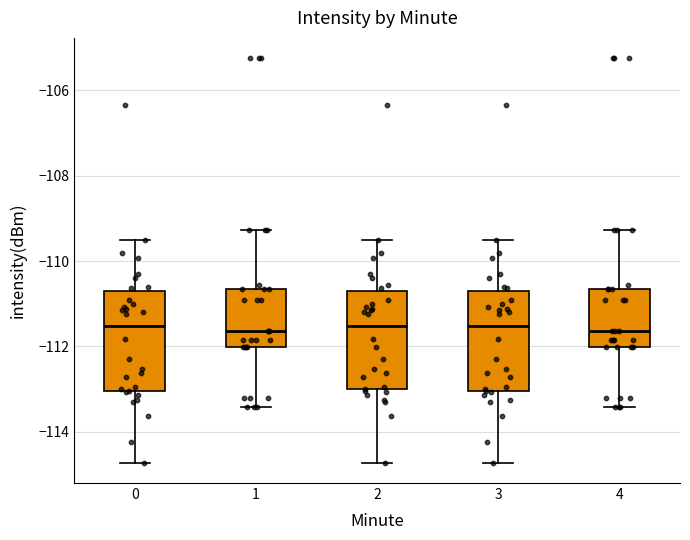

Reading left to right, read every box against the y-axis: the position of its median line, the range the box covers, and the ends of its whiskers. The values are not printed on the chart, so give them approximately, as read against the axis.

0: median -111.6, box -113.0 to -110.8, whiskers -114.8 to -109.6
1: median -111.6, box -112.0 to -110.6, whiskers -113.4 to -109.2
2: median -111.6, box -113.0 to -110.8, whiskers -114.8 to -109.6
3: median -111.6, box -113.0 to -110.8, whiskers -114.8 to -109.6
4: median -111.6, box -112.0 to -110.6, whiskers -113.4 to -109.2